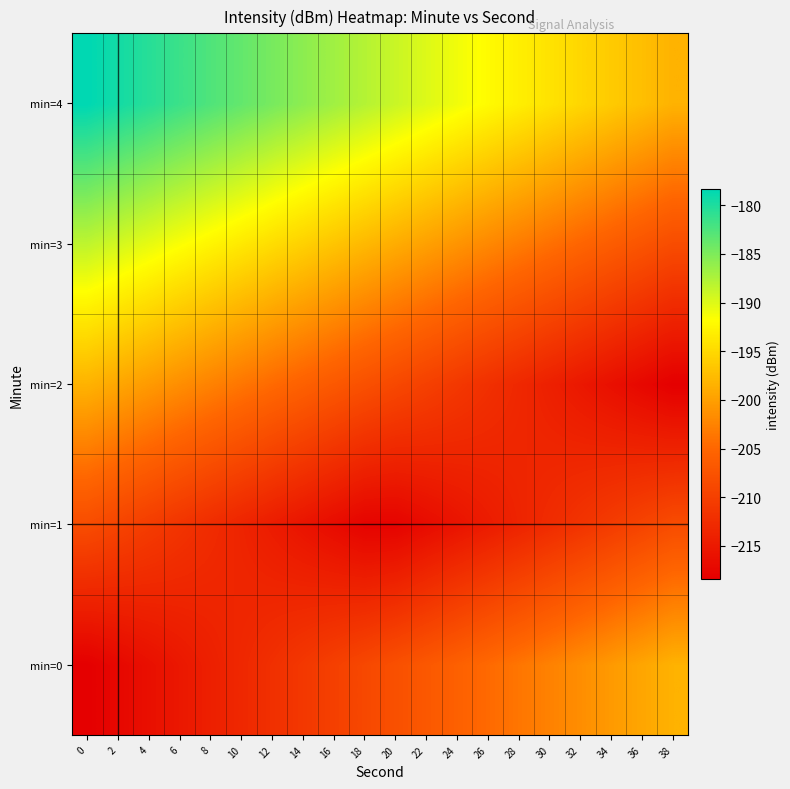

Reading right to left, extract all data points from this chart.

min=0: 38=-198.4	36=-199.4	34=-200.5	32=-201.5	30=-202.6	28=-203.6	26=-204.7	24=-205.7	22=-206.8	20=-207.8	18=-208.9	16=-210.0	14=-211.0	12=-212.1	10=-213.1	8=-214.2	6=-215.2	4=-216.3	2=-217.3	0=-218.4
min=1: 38=-208.4	36=-209.4	34=-210.5	32=-211.5	30=-212.6	28=-213.6	26=-214.7	24=-215.7	22=-216.8	20=-217.8	18=-217.8	16=-216.8	14=-215.7	12=-214.7	10=-213.6	8=-212.6	6=-211.5	4=-210.5	2=-209.4	0=-208.4
min=2: 38=-218.4	36=-217.3	34=-216.3	32=-215.2	30=-214.2	28=-213.1	26=-212.1	24=-211.0	22=-210.0	20=-208.9	18=-207.8	16=-206.8	14=-205.7	12=-204.7	10=-203.6	8=-202.6	6=-201.5	4=-200.5	2=-199.4	0=-198.4
min=3: 38=-208.4	36=-207.3	34=-206.3	32=-205.2	30=-204.2	28=-203.1	26=-202.1	24=-201.0	22=-200.0	20=-198.9	18=-197.8	16=-196.8	14=-195.7	12=-194.7	10=-193.6	8=-192.6	6=-191.5	4=-190.5	2=-189.4	0=-188.4
min=4: 38=-198.4	36=-197.3	34=-196.3	32=-195.2	30=-194.2	28=-193.1	26=-192.1	24=-191.0	22=-190.0	20=-188.9	18=-187.8	16=-186.8	14=-185.7	12=-184.7	10=-183.6	8=-182.6	6=-181.5	4=-180.5	2=-179.4	0=-178.4